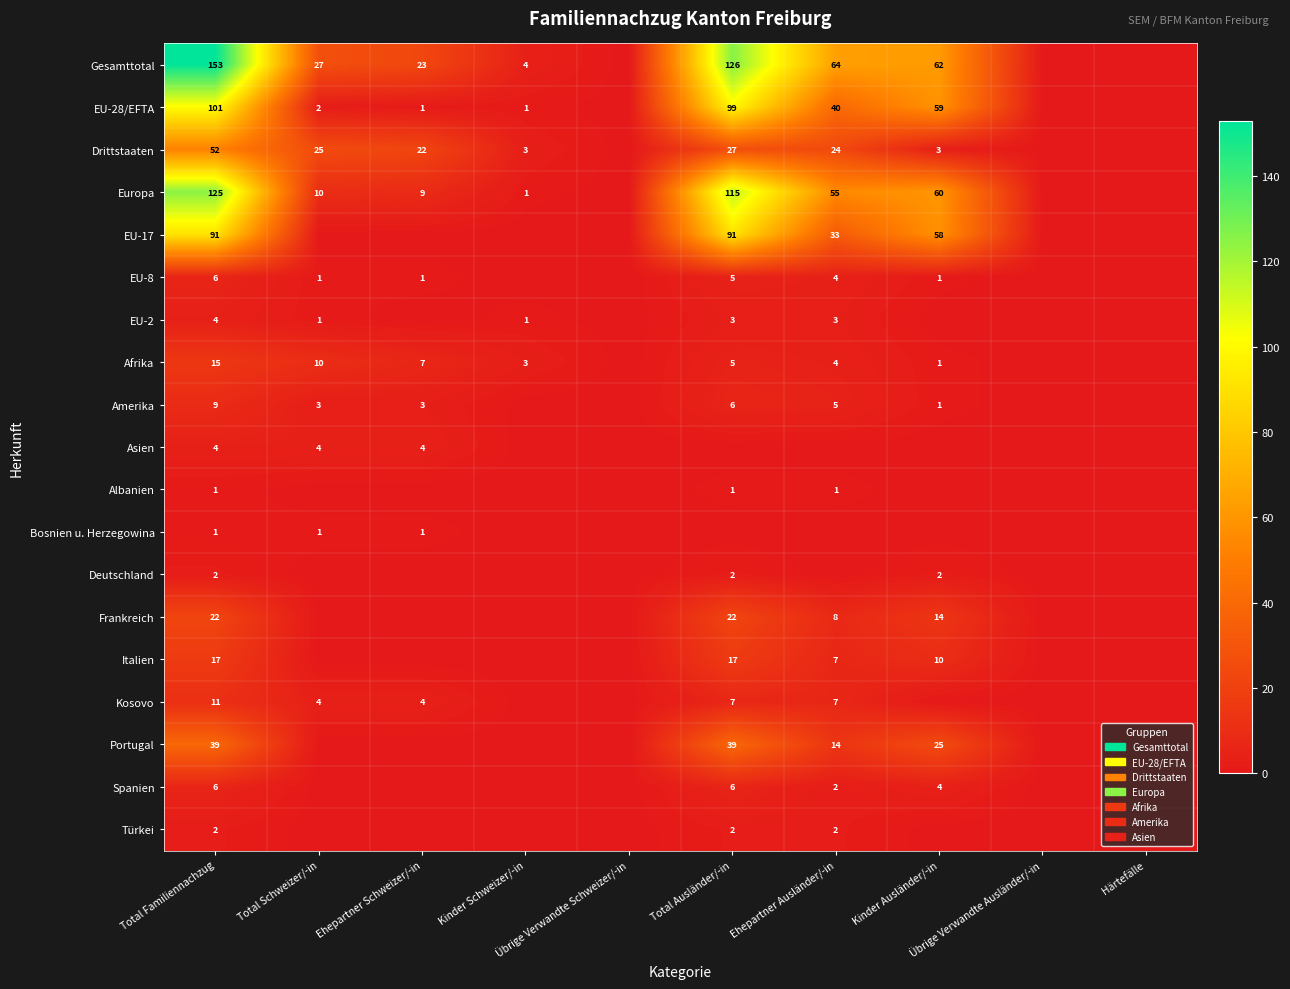

What is the highest value of the Türkei series?

2